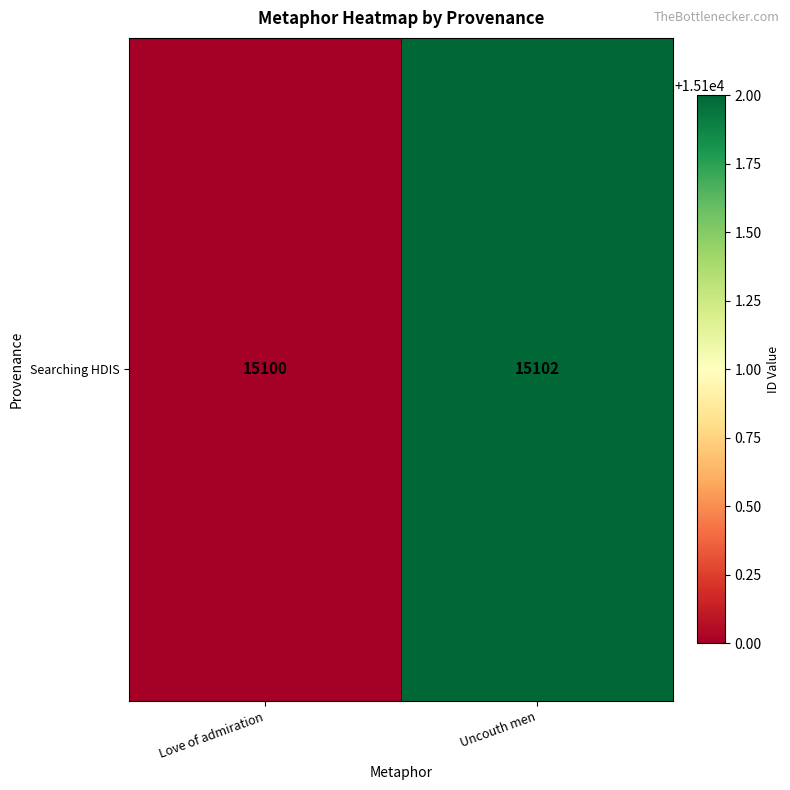

Count the number of data series in this chart.

1